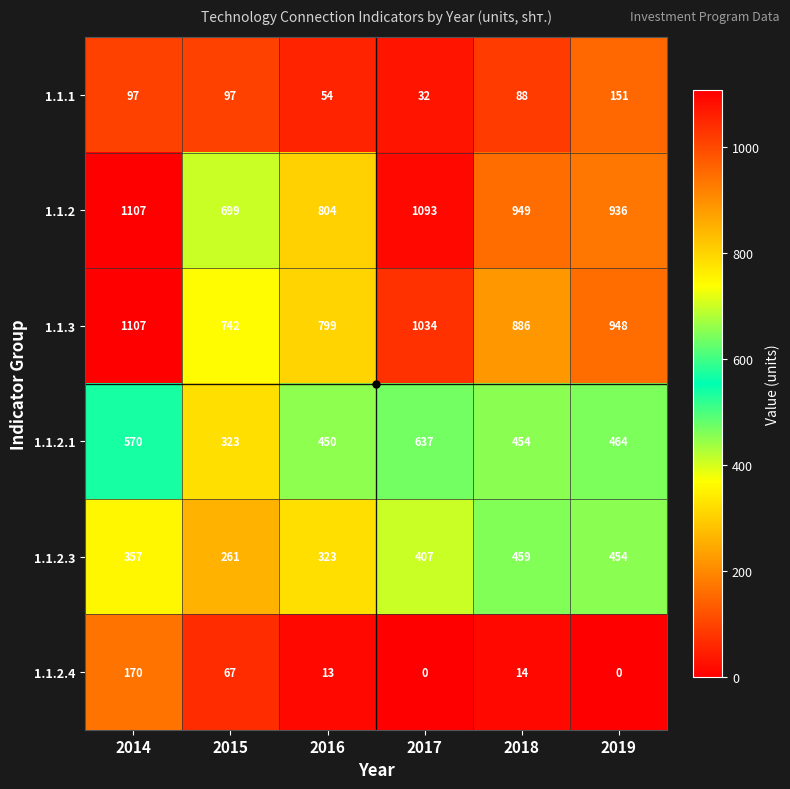

What is the difference between the highest and lowest values at 2018?

935